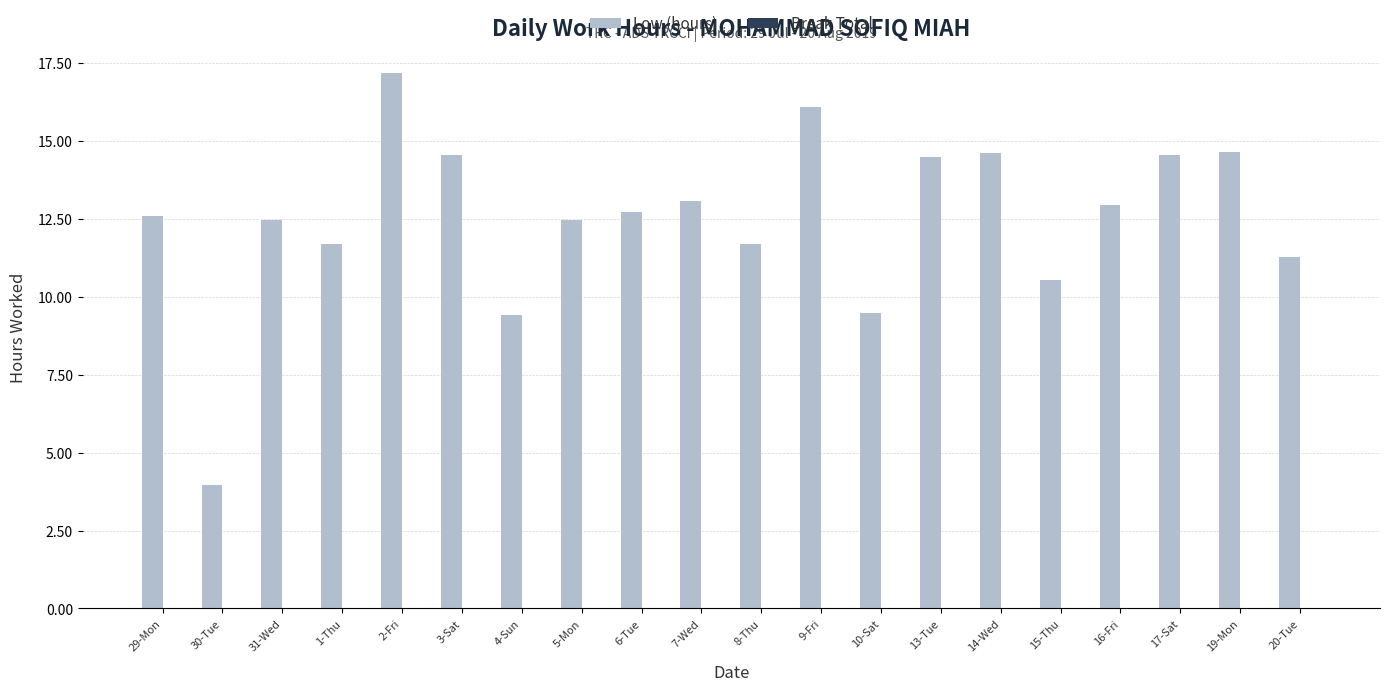

What is the maximum value shown in the chart?

17.2